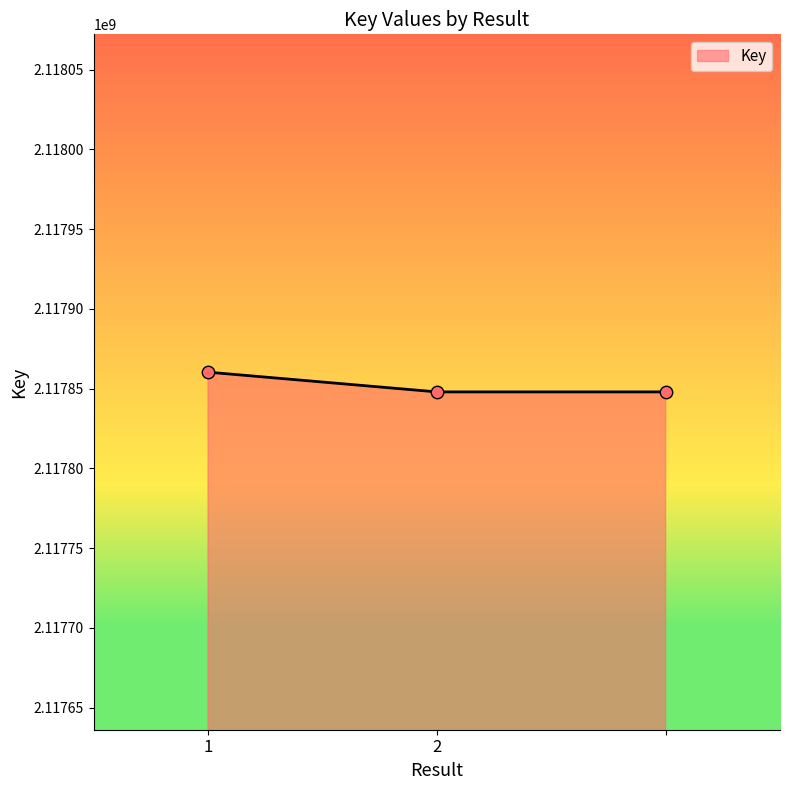

What is the smallest value displayed?

2117848002